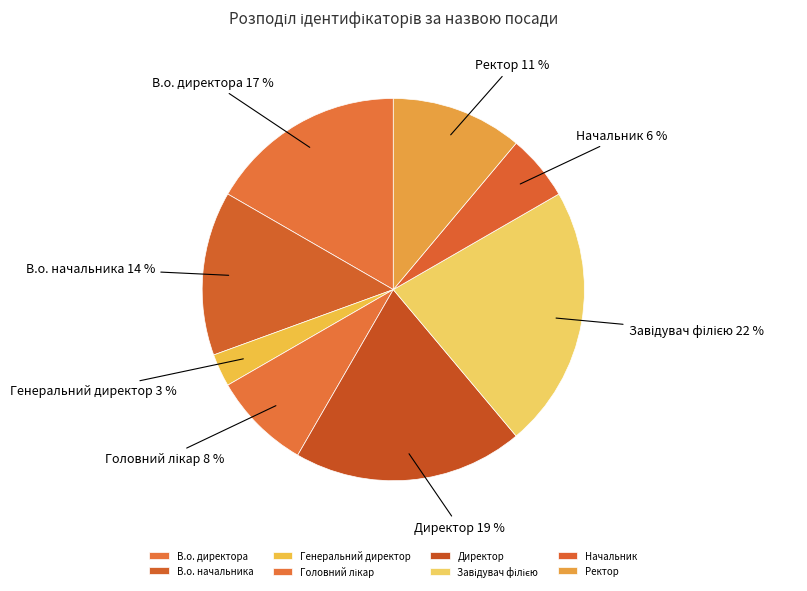

Count the number of slices in the pie.

8